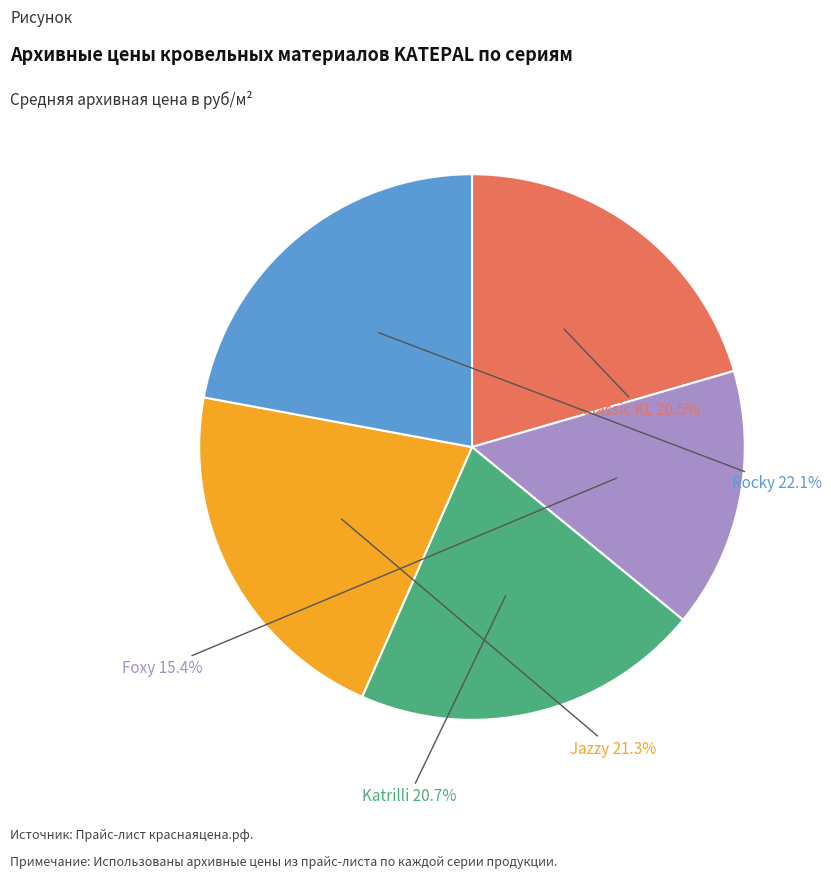

Is there a majority slice in this chart?

No